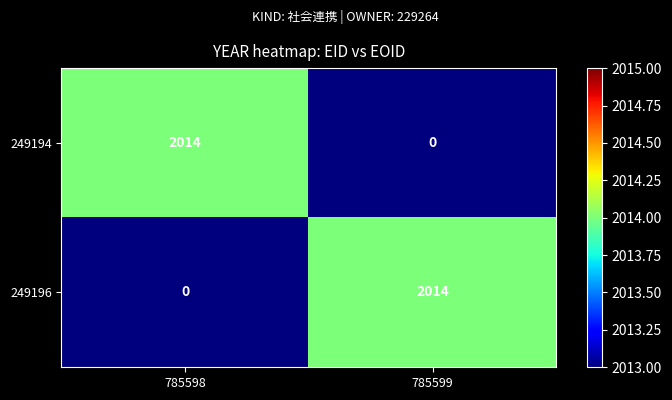

What is the spread (max minus min) of values at 785598?

2014